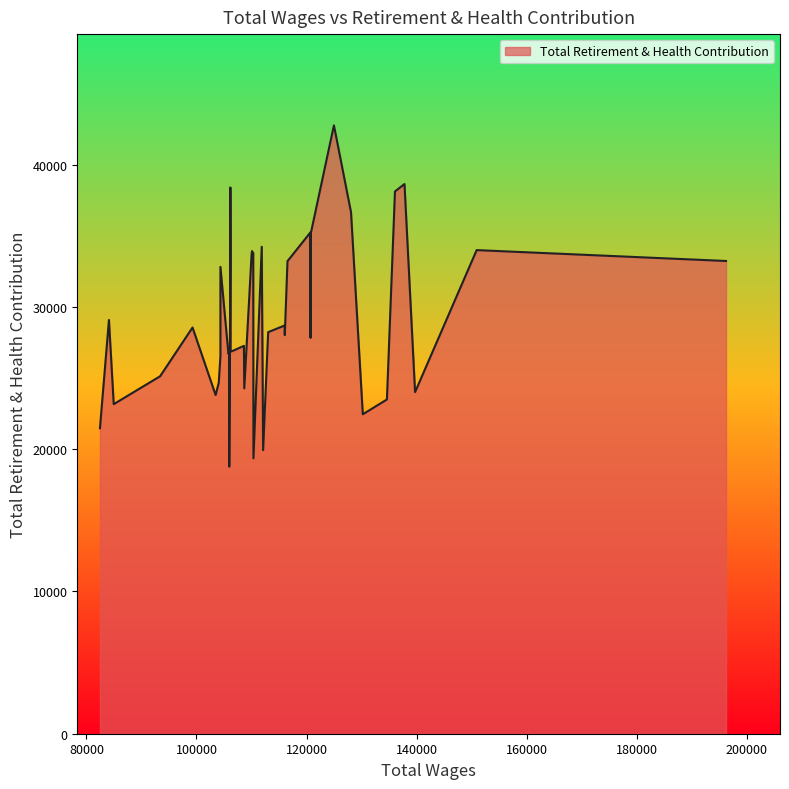

Does the chart display data point markers on the line(s)?

No